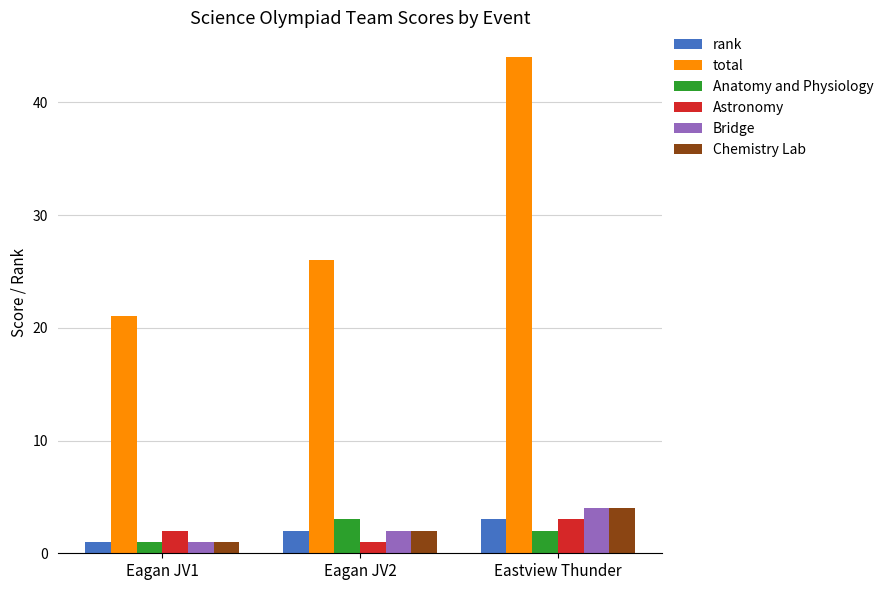

What is the label of the 3rd bar from the left?

Eastview Thunder